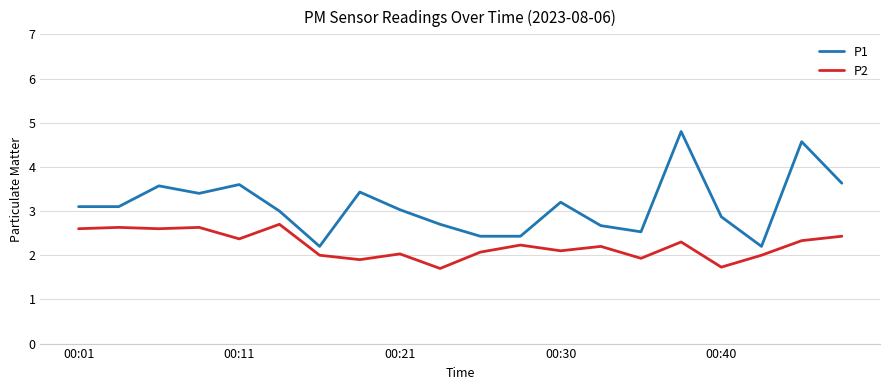

List the series in order of their overall mean, lowest first.

P2, P1